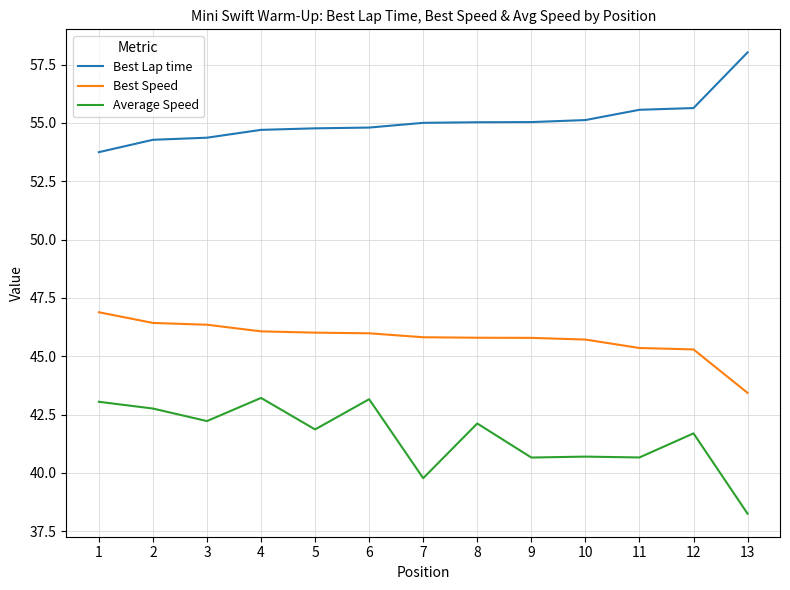

What is the difference between the Best Lap time values at 6 and 12?

0.8